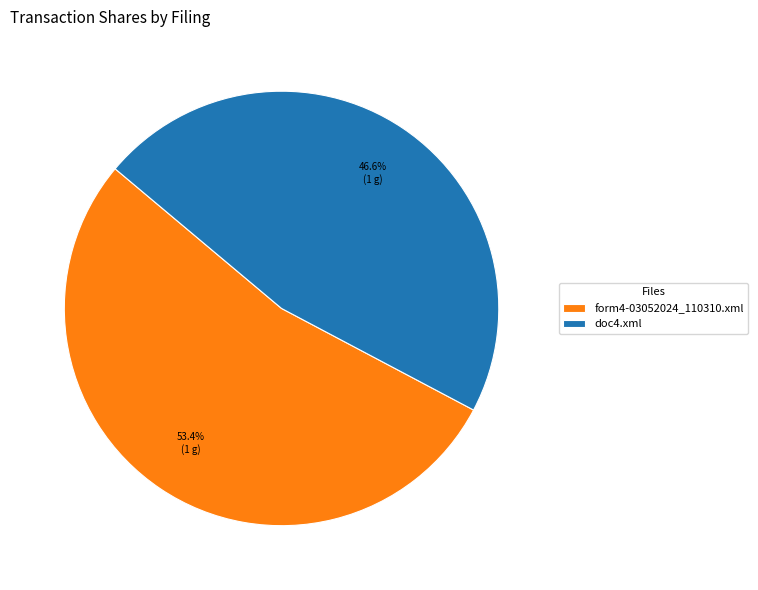

To the nearest percent, what portion does doc4.xml represent?

47%